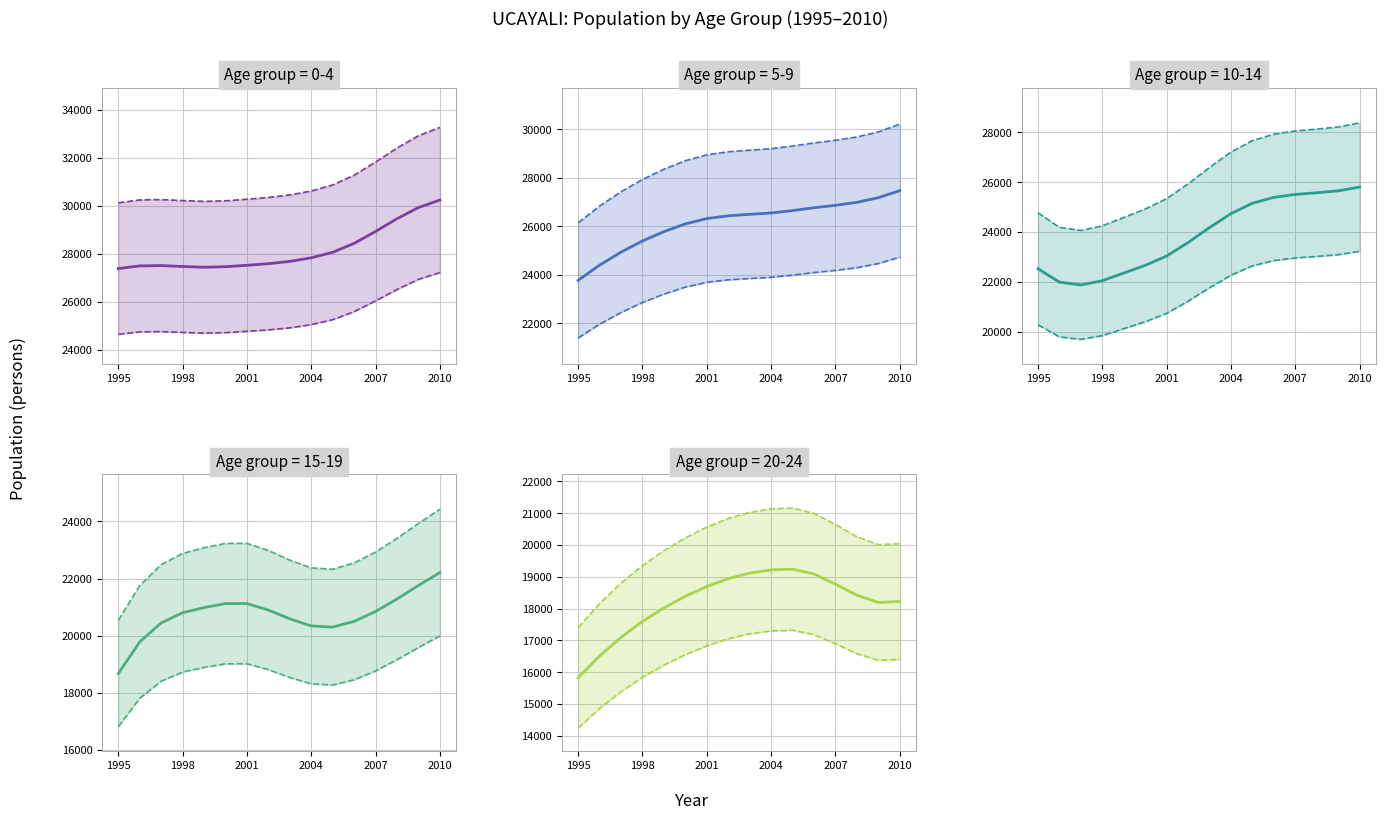

What is the sum of all 15-19 values?

331601.0